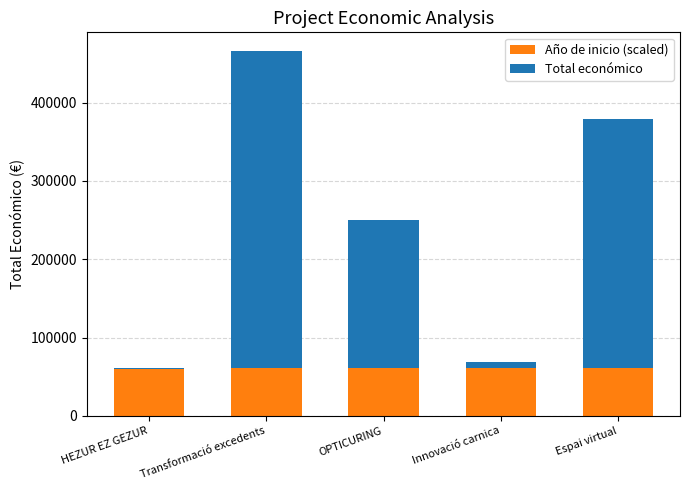

What is the average value of the Año de inicio (scaled) series?

60582